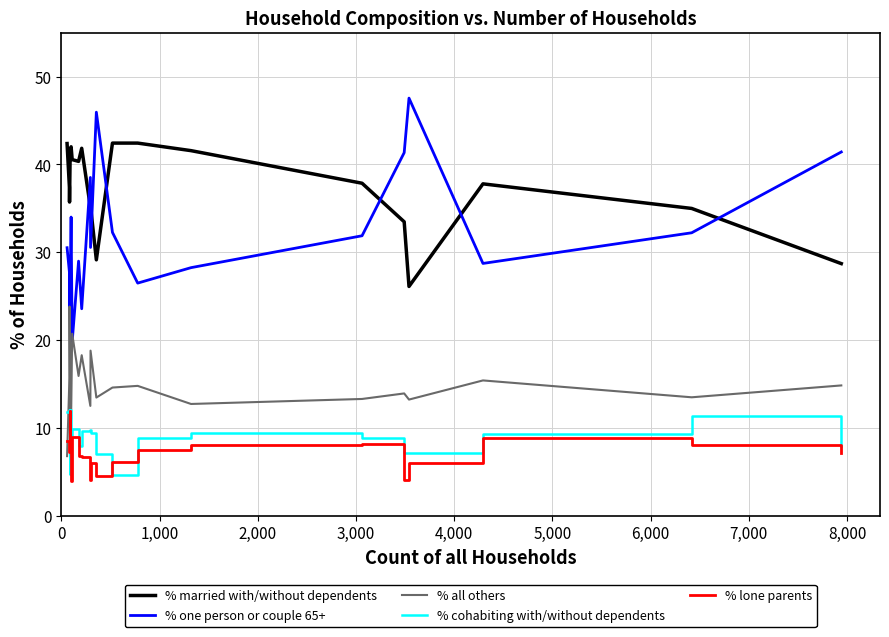

True or false: % married with/without dependents and % all others cross at least once.

False